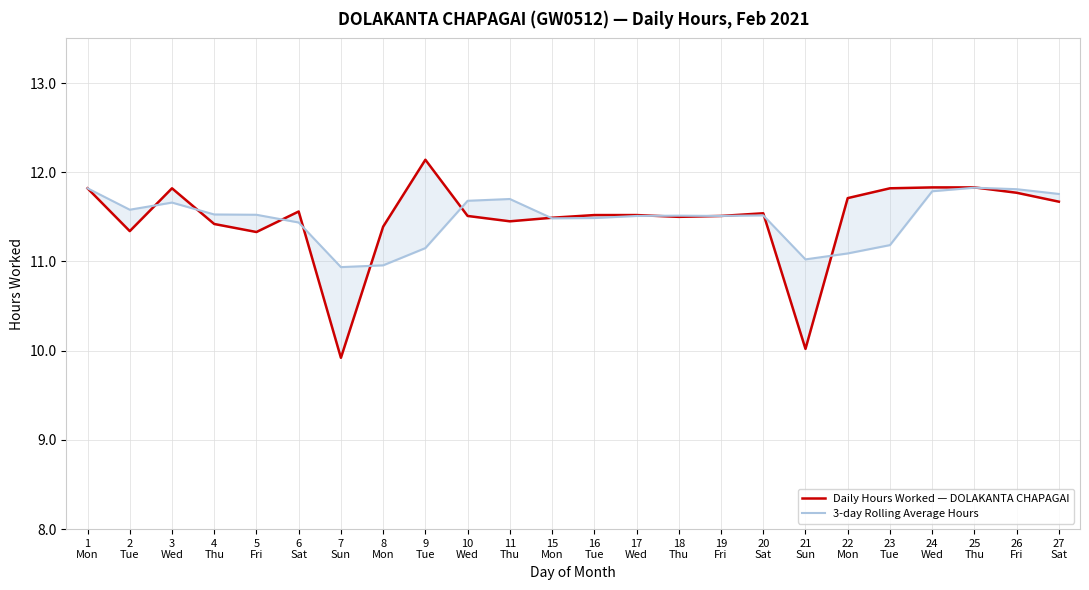

At which category does the chart reach its minimum across all series?

7
Sun